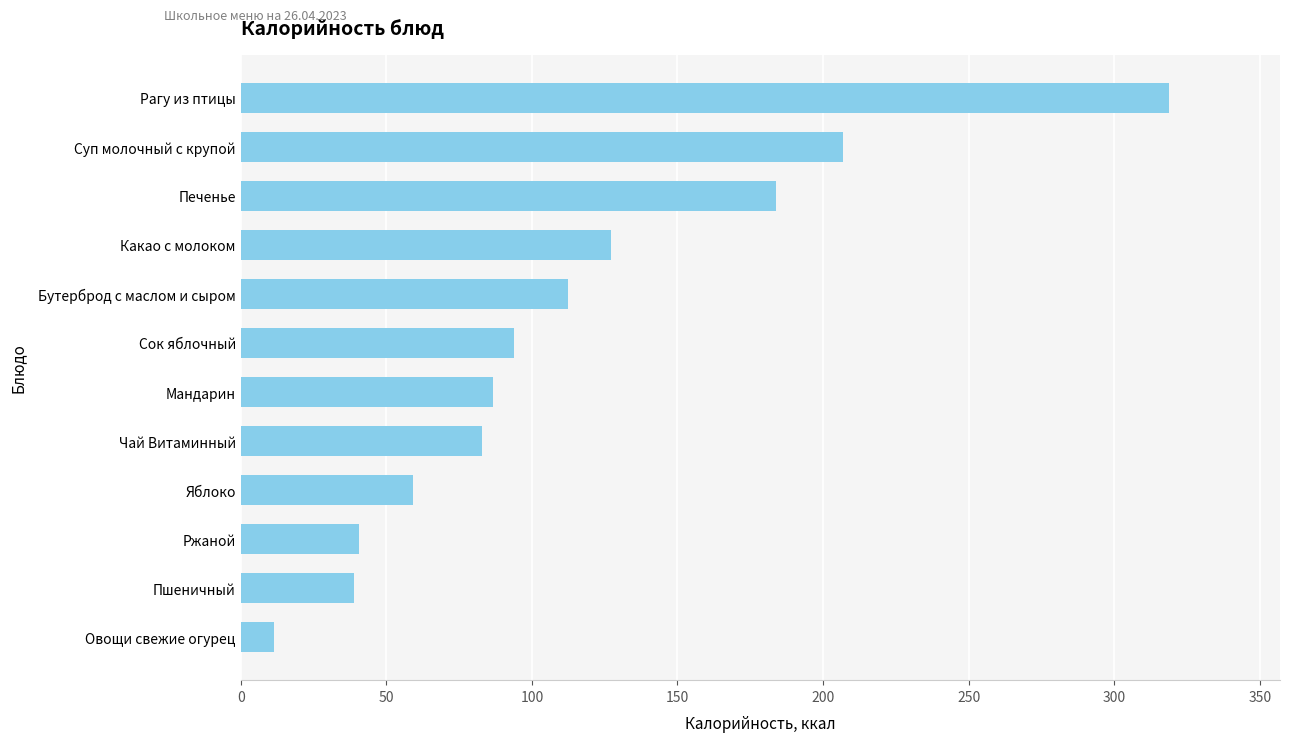

What is the maximum value shown in the chart?

318.7